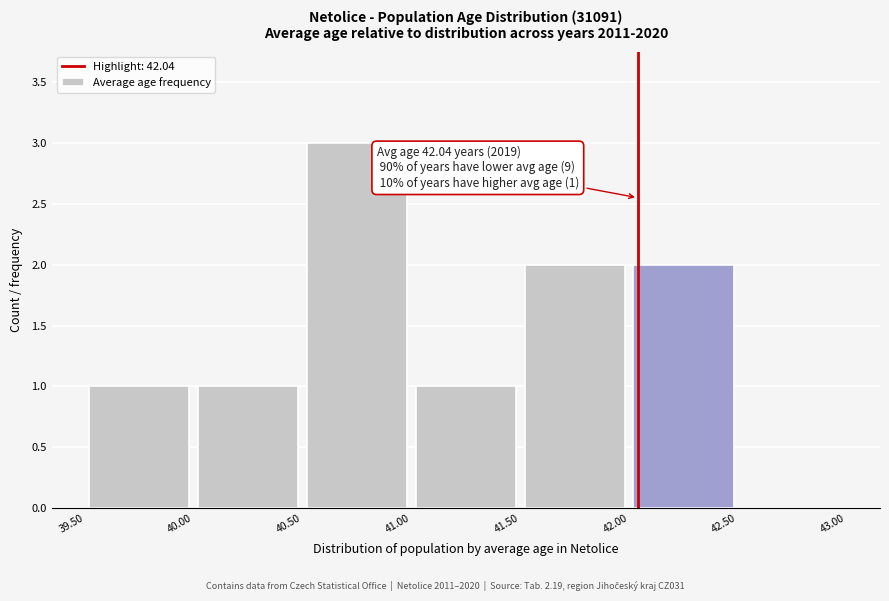

Which range on the x-axis has the tallest bar?

40.50 to 41.00